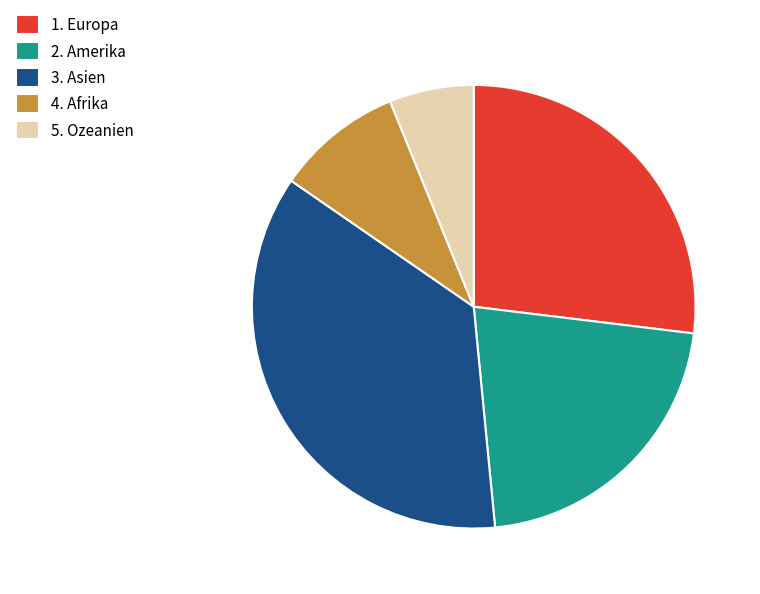

Which category has the smallest portion of the pie?

5. Ozeanien